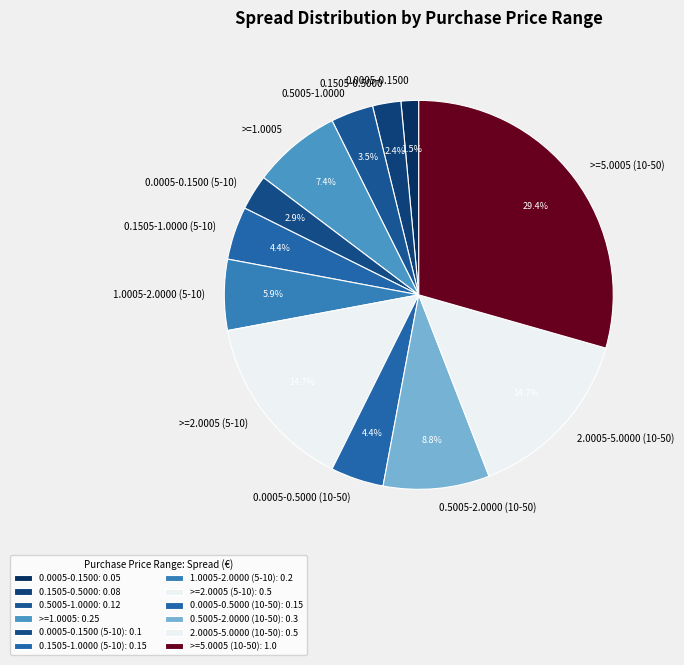

What percentage is the 0.0005-0.1500 (5-10) slice, to the nearest percent?

3%